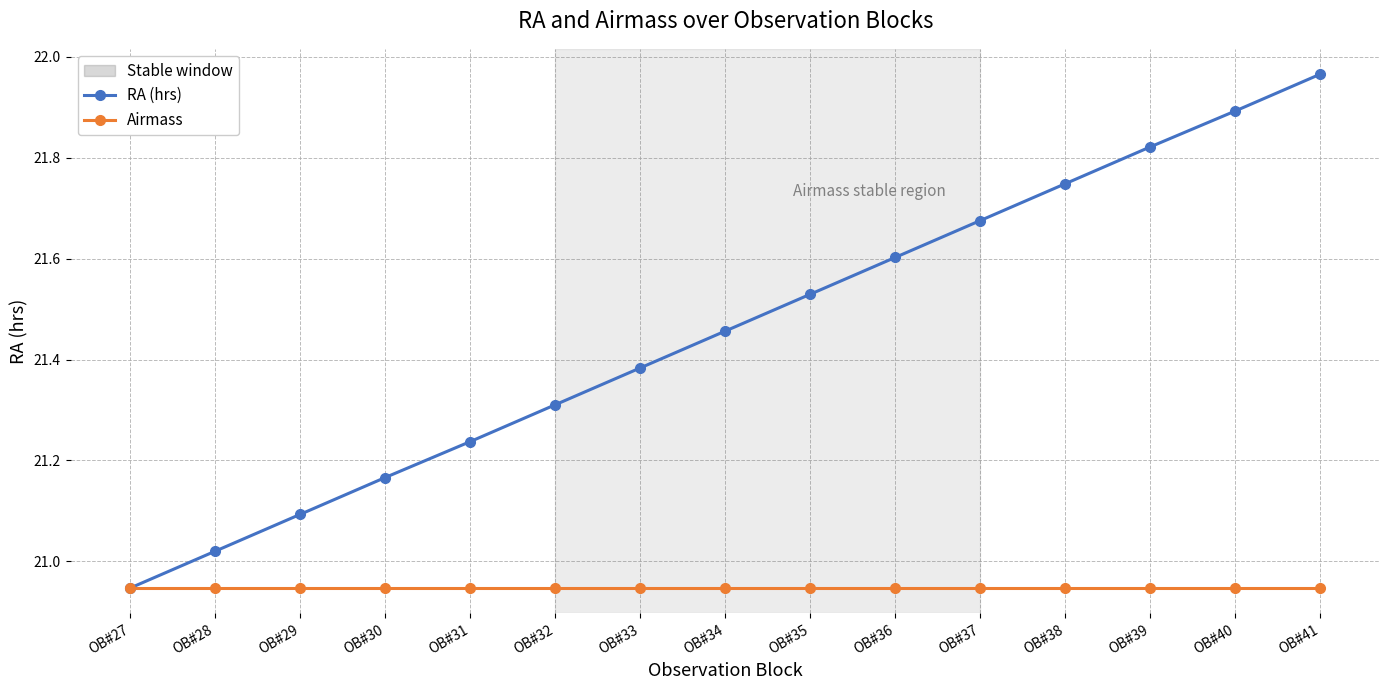

Rank the categories by RA (hrs) value from highest to lowest.

OB#41, OB#40, OB#39, OB#38, OB#37, OB#36, OB#35, OB#34, OB#33, OB#32, OB#31, OB#30, OB#29, OB#28, OB#27